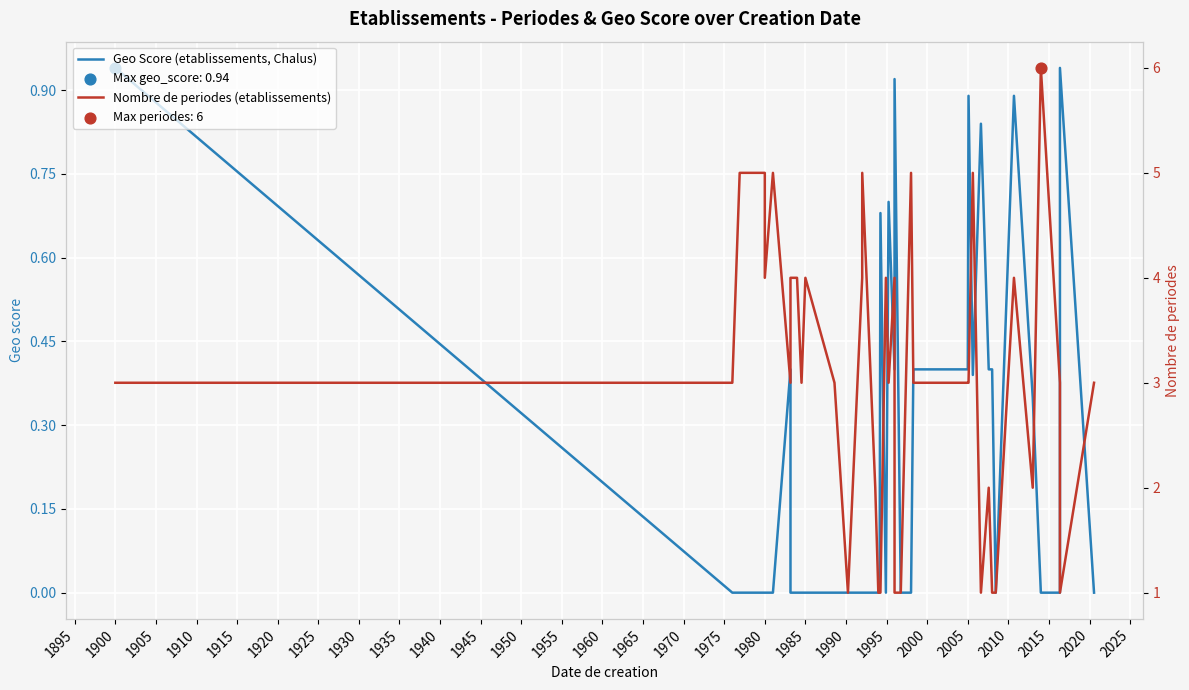

What is the total value across all series at 1895?

3.0